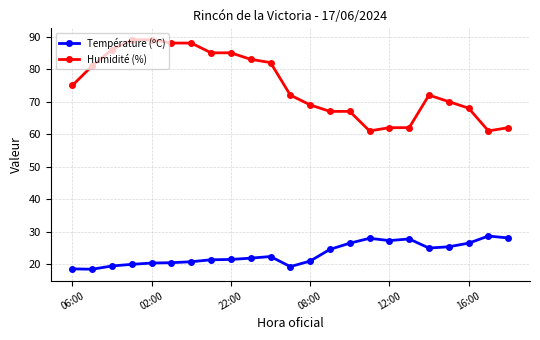

True or false: Humidité (%) and Température (ºC) intersect in this chart.

False